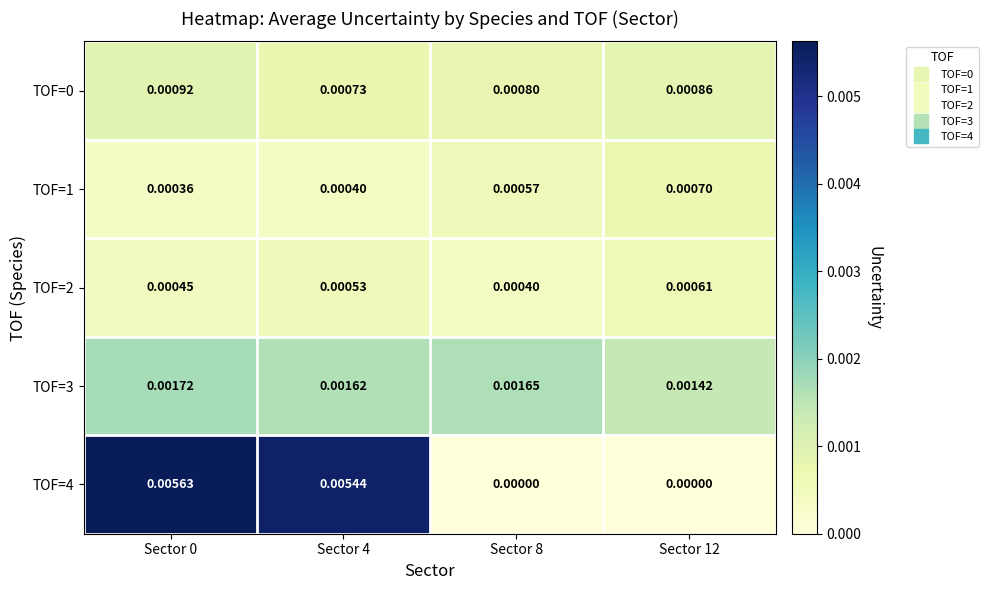

Is the value of TOF=3 at Sector 0 greater than the value of TOF=2 at Sector 12?

Yes